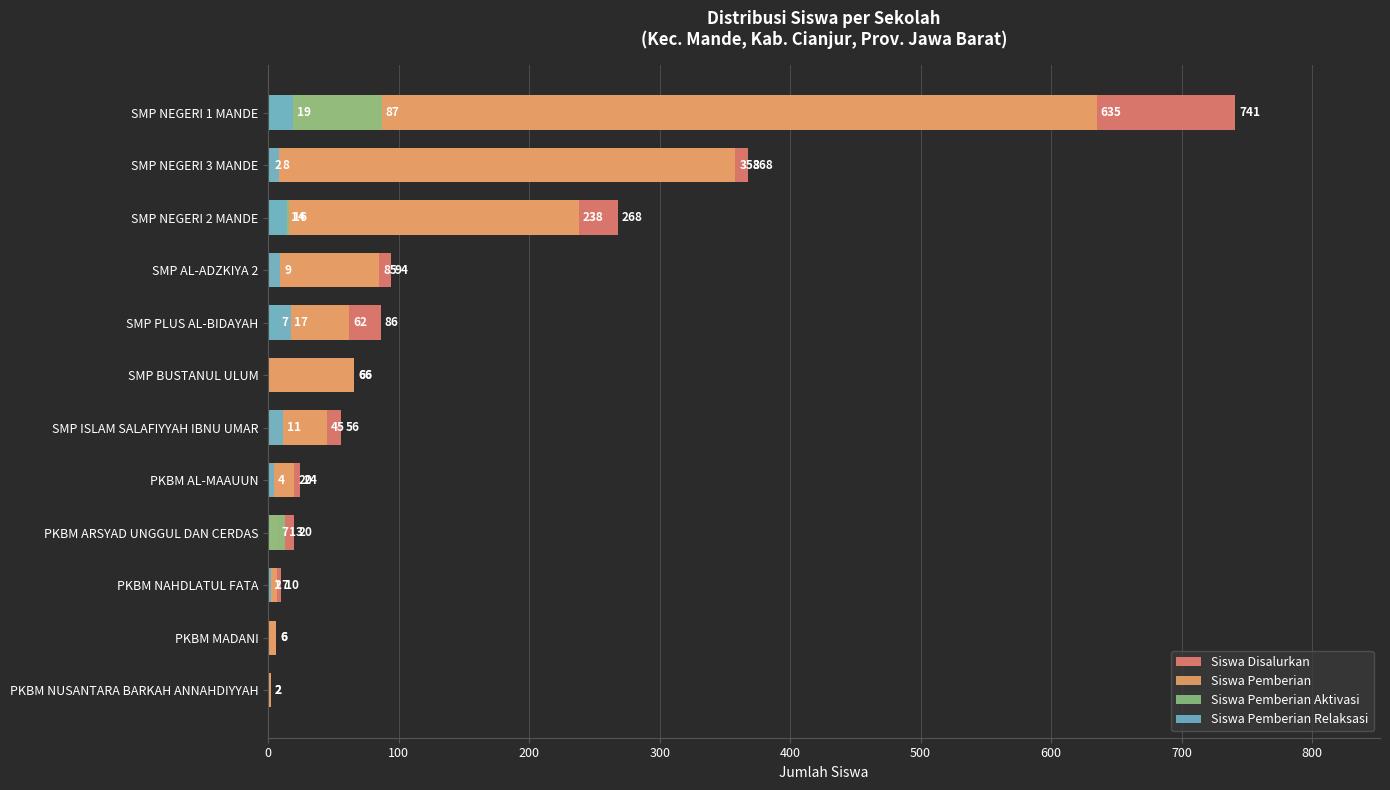

Count the number of categories in the chart.

12